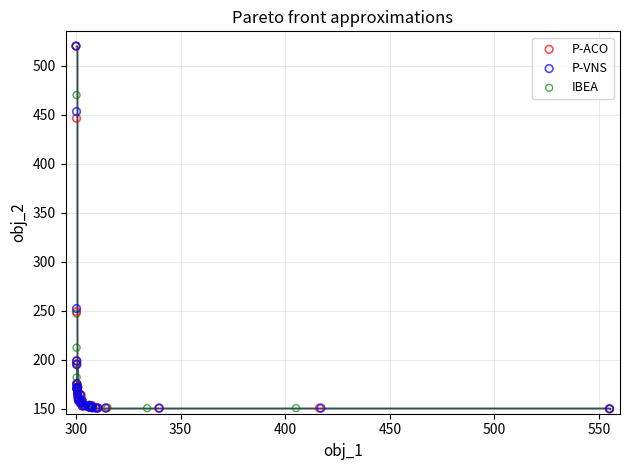

What are all the series names shown in the legend?

P-ACO, P-VNS, IBEA